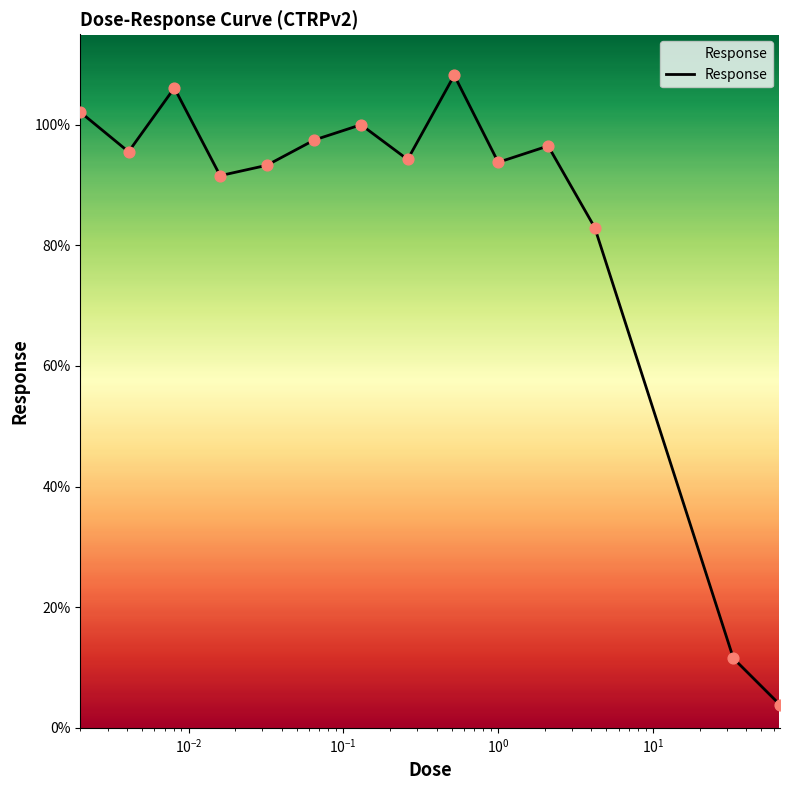

What is the greatest value displayed?

108.2